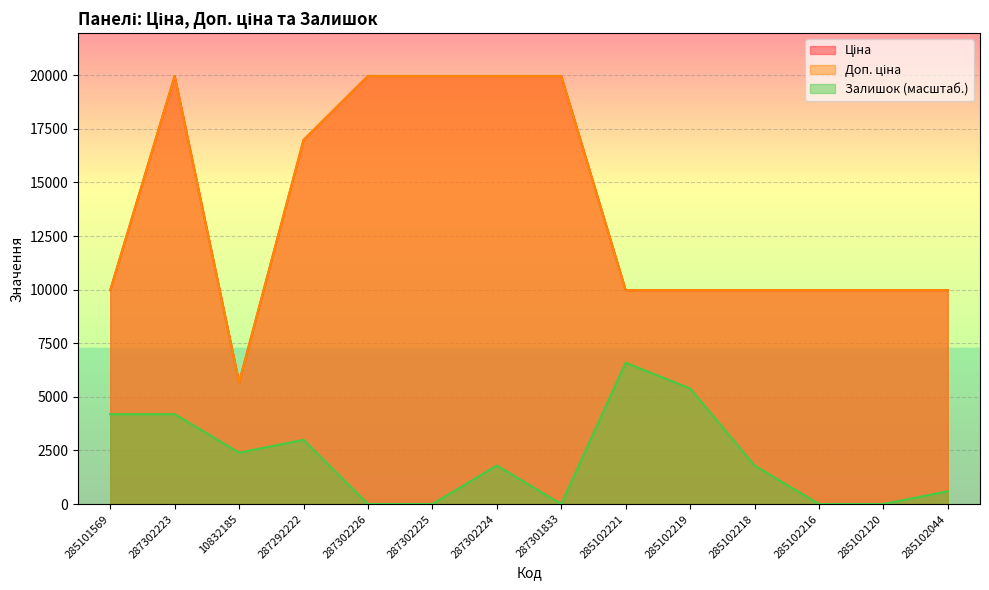

Where does the Залишок series first go above 1796?

285101569